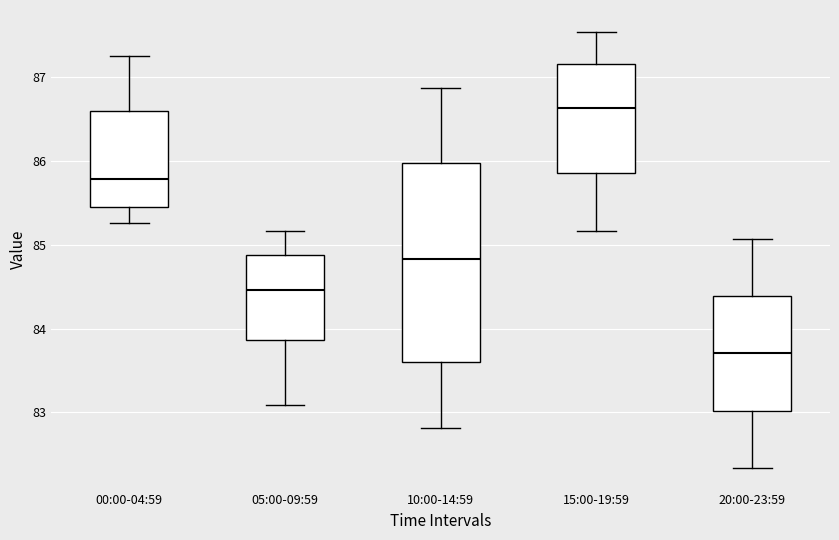

Which box's median line is the lowest?

20:00-23:59